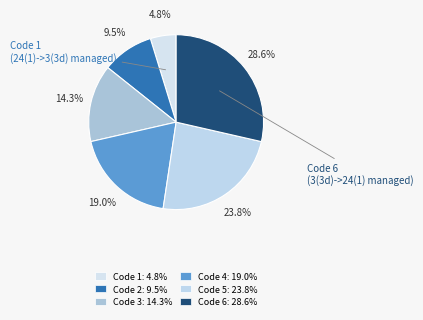

Count the number of slices in the pie.

6